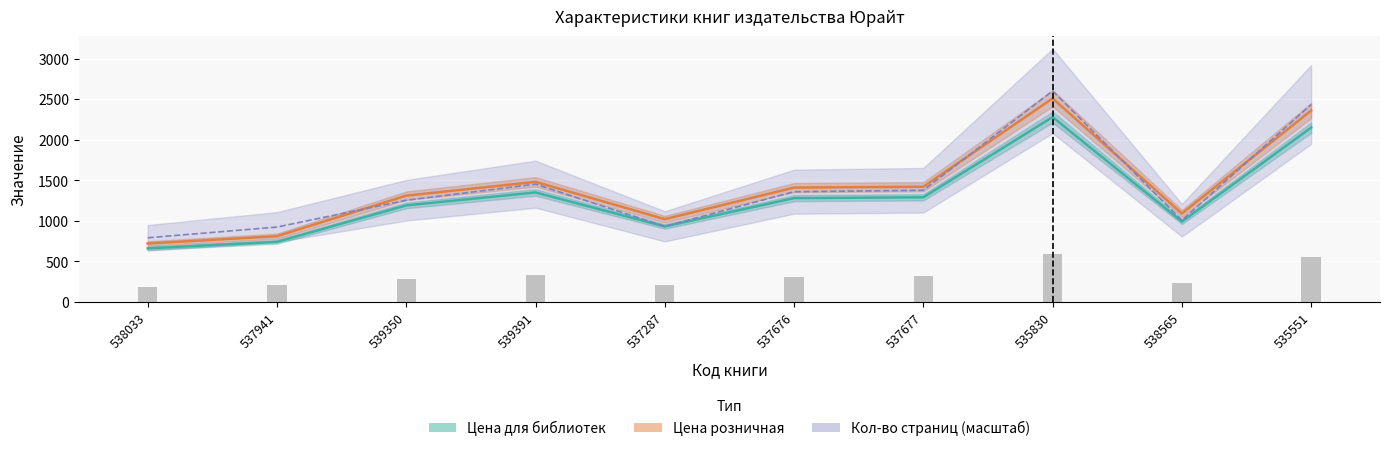

Rank the series at 539350 from lowest to highest value.

Цена для библиотек, Кол-во страниц, Цена розничная